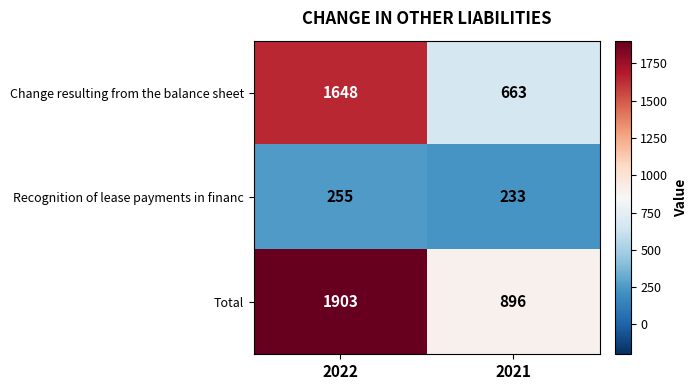

What is the spread (max minus min) of values at 2021?

663